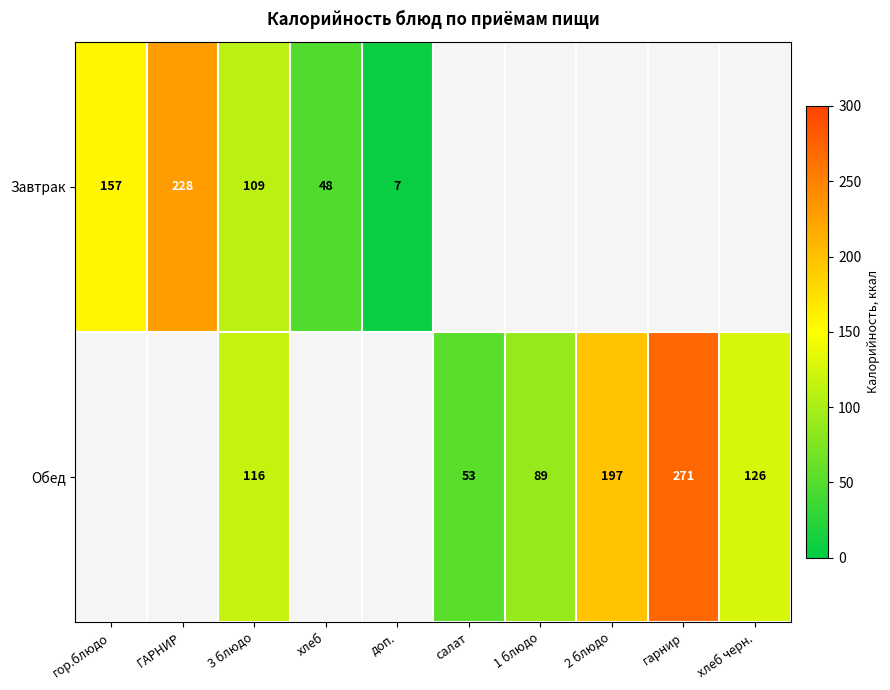

Is it true that row_0 equals 48 at хлеб?

True